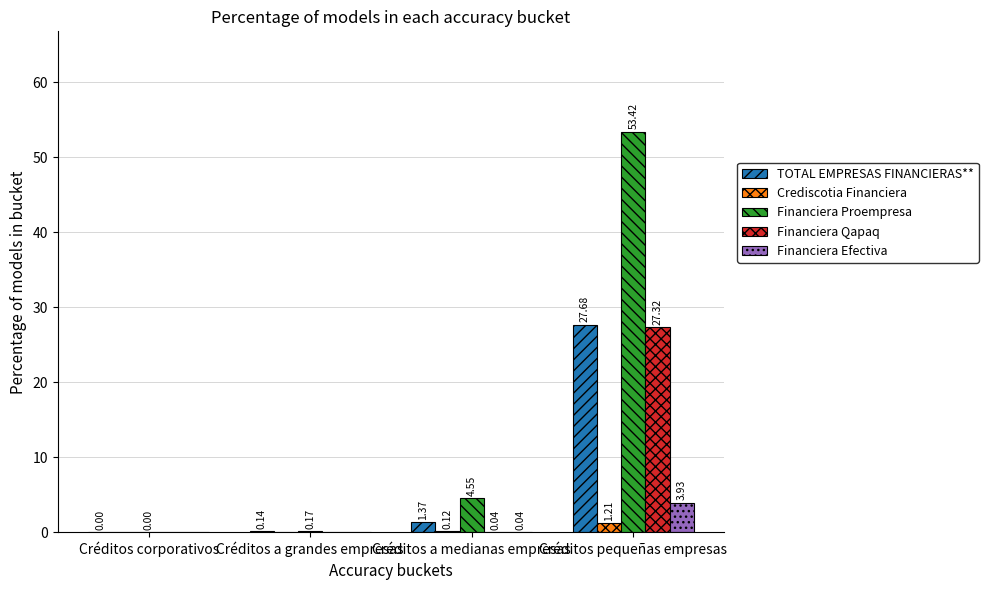

At which label is Financiera Qapaq closest to 13?

Créditos a medianas empresas